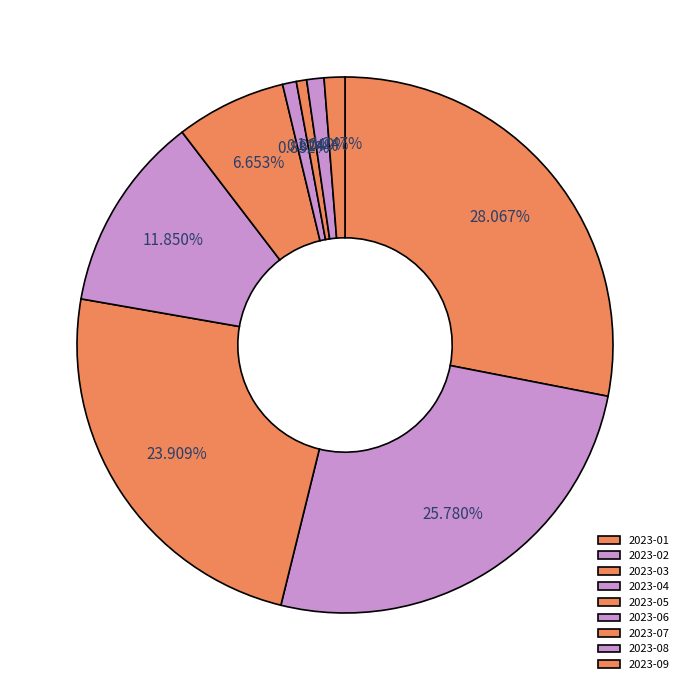

What percentage is the 2023-08 slice, to the nearest percent?

1%